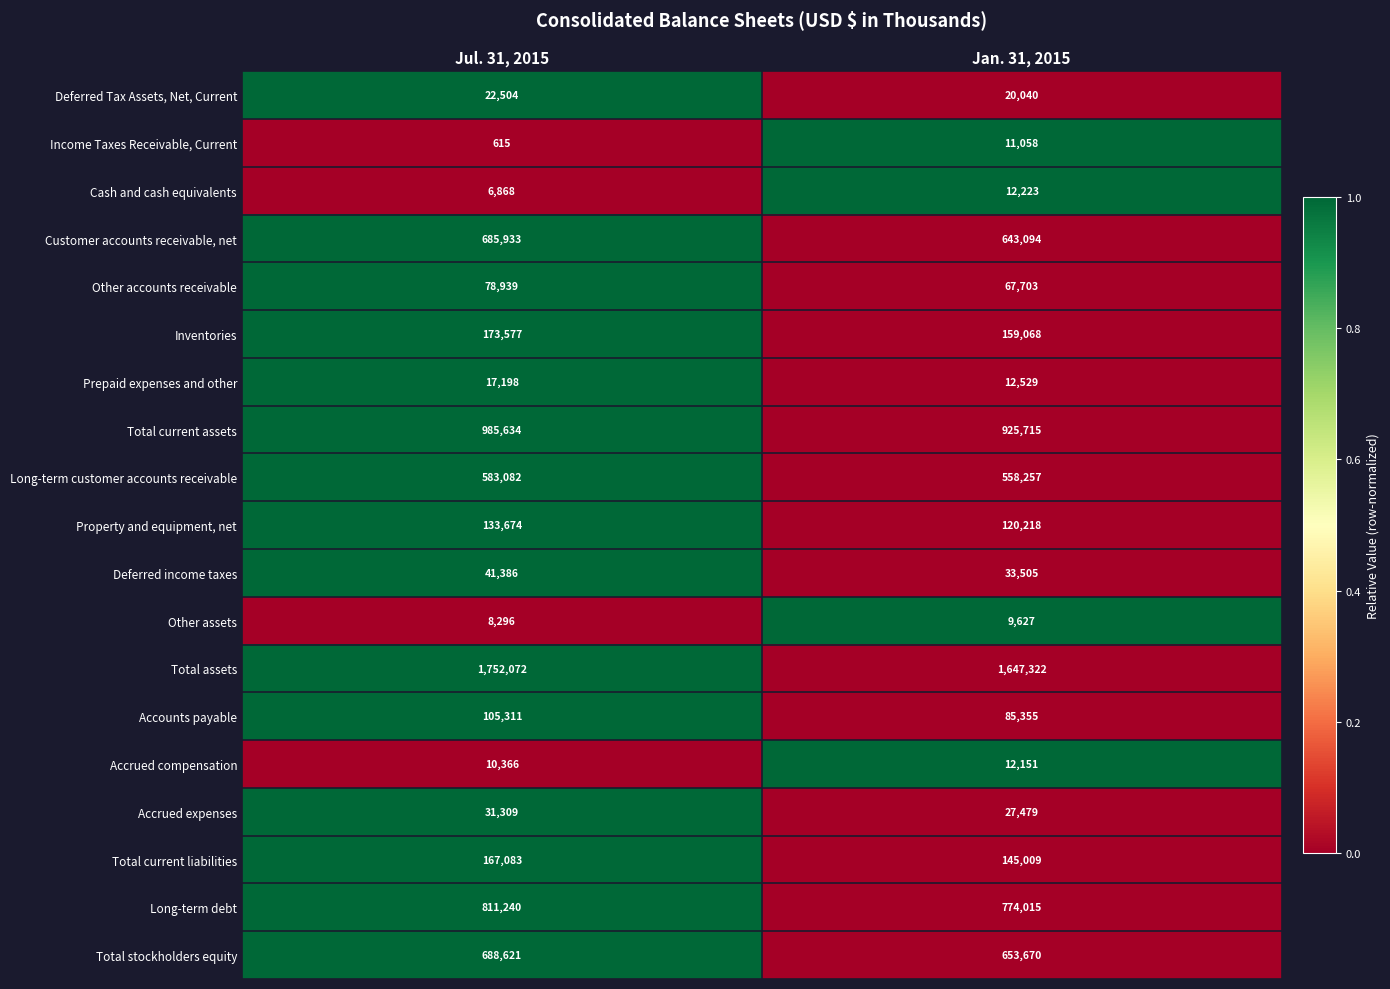

How many distinct data groups are displayed?

19